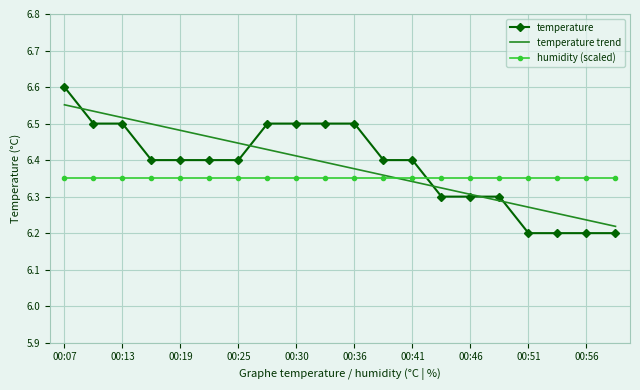

Which series ends up on top after the final intersection of humidity (scaled) and temperature?

humidity (scaled)